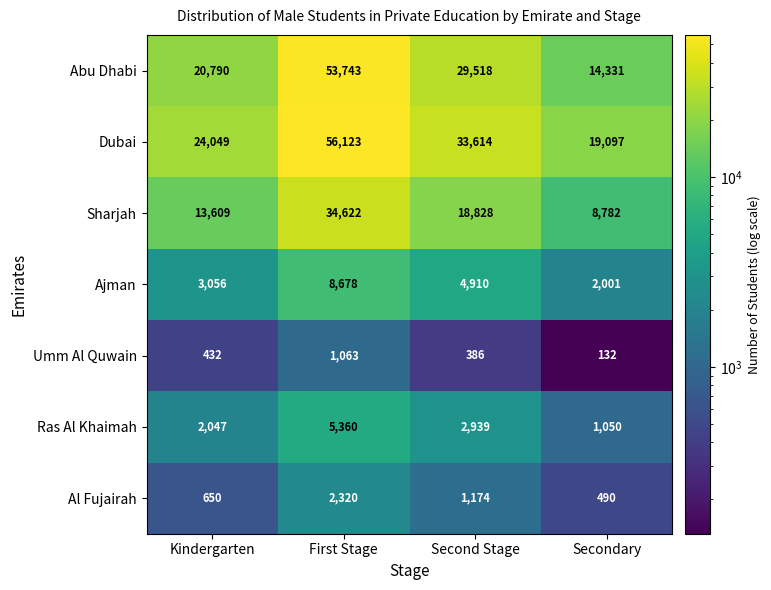

Is the value of Dubai at Secondary greater than the value of Abu Dhabi at Kindergarten?

No